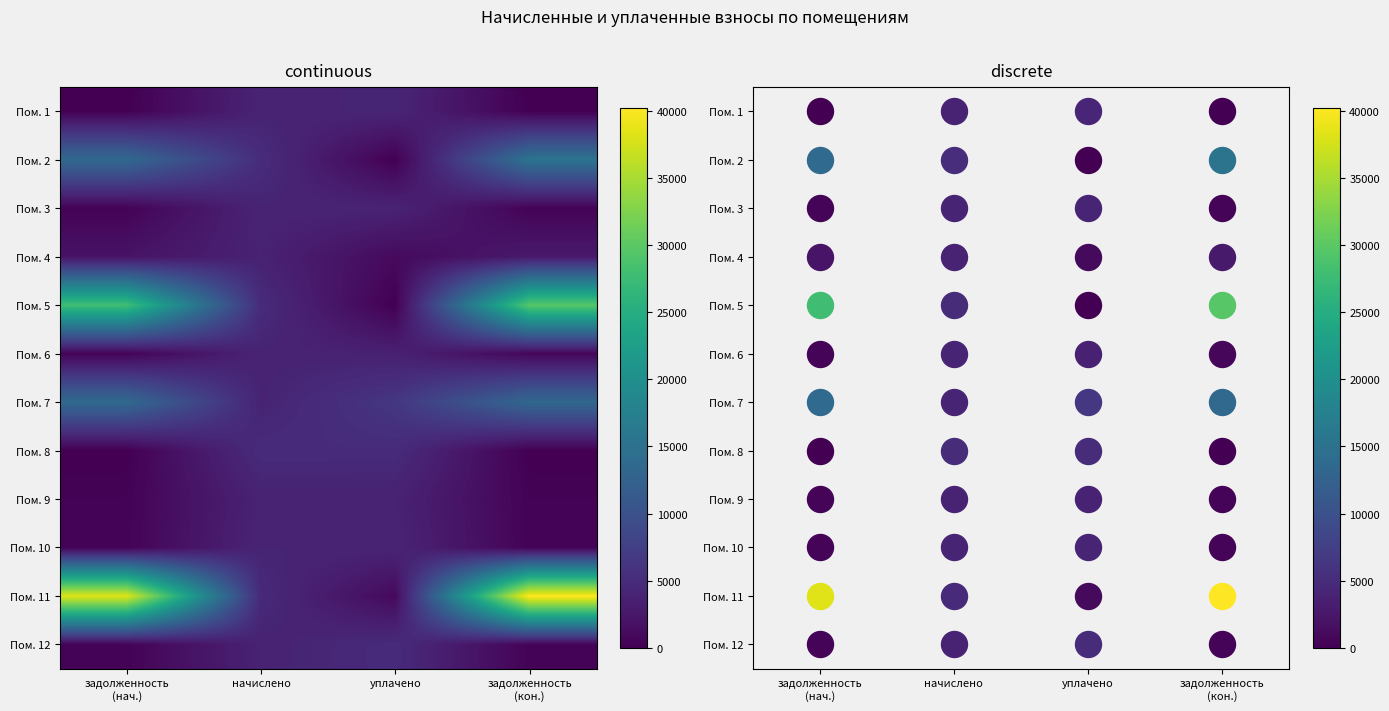

Count the number of categories in the chart.

4